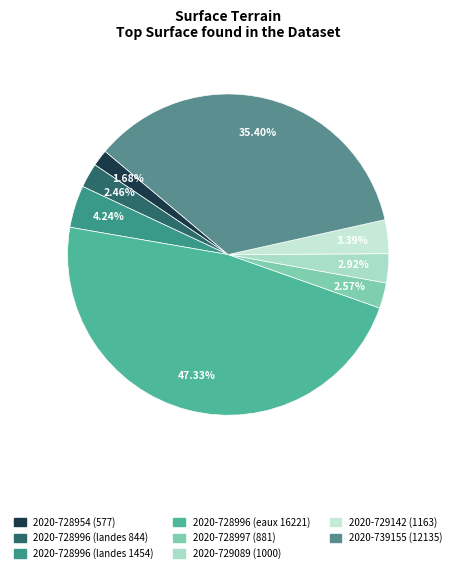

What portion of the pie excludes 2020-728954?

98.3%